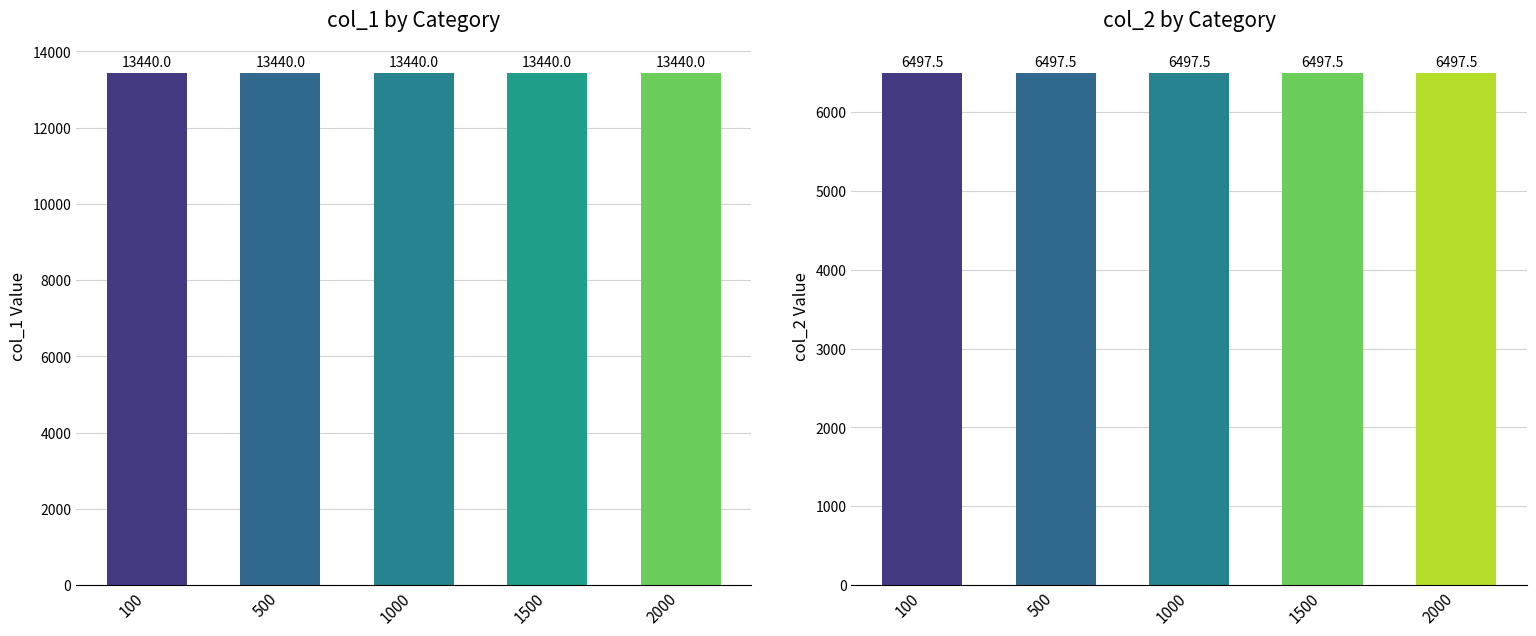

Rank the series by their maximum value, from lowest to highest.

col_2, col_1